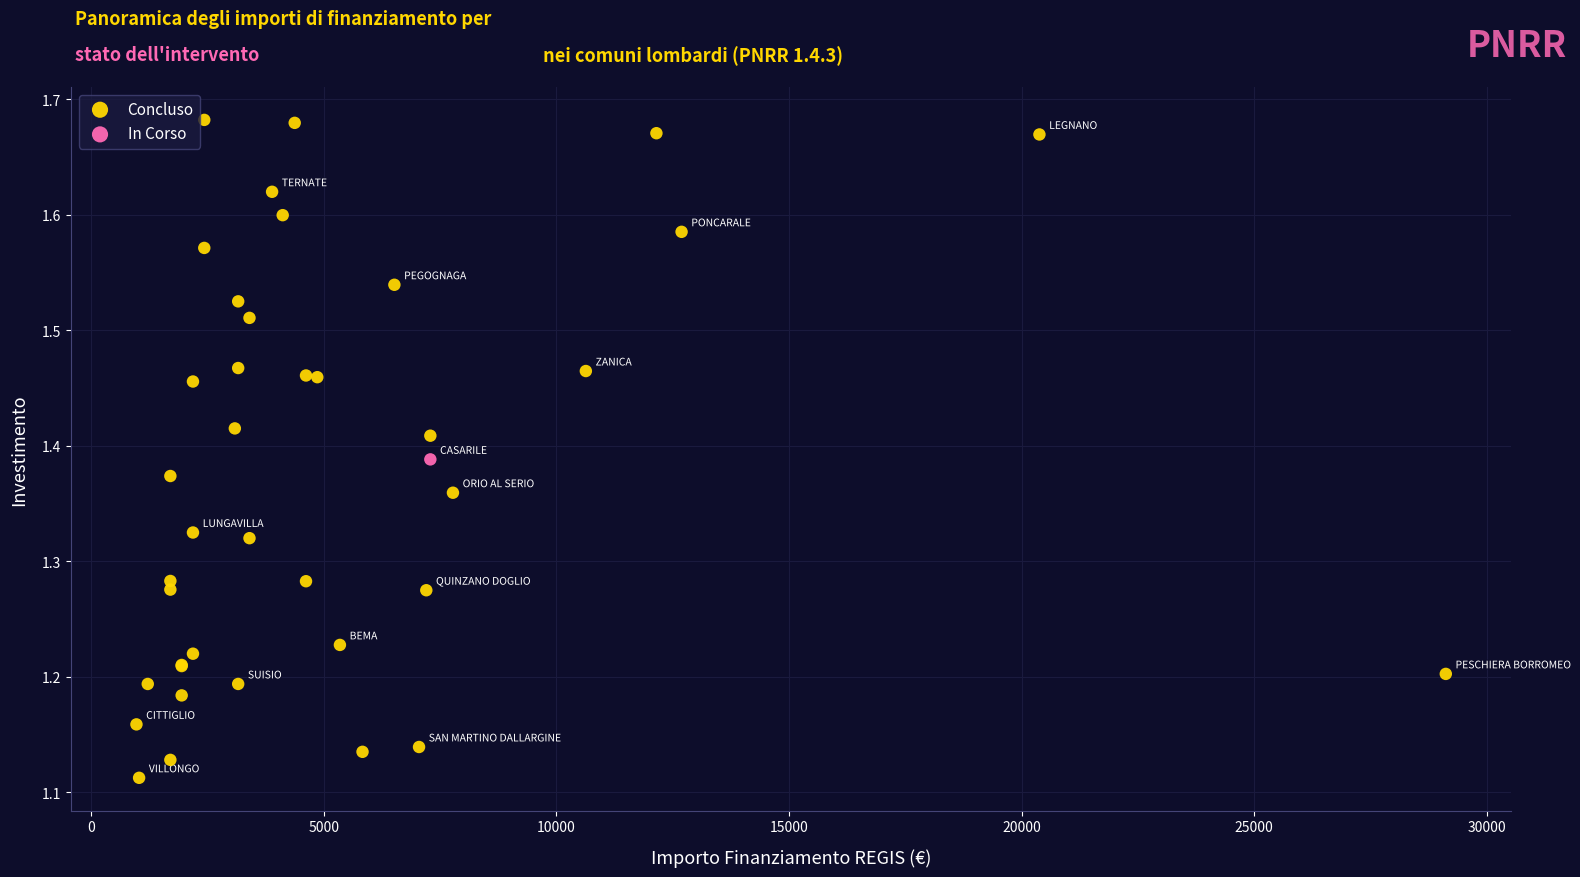

What are all the series names shown in the legend?

Concluso, In Corso